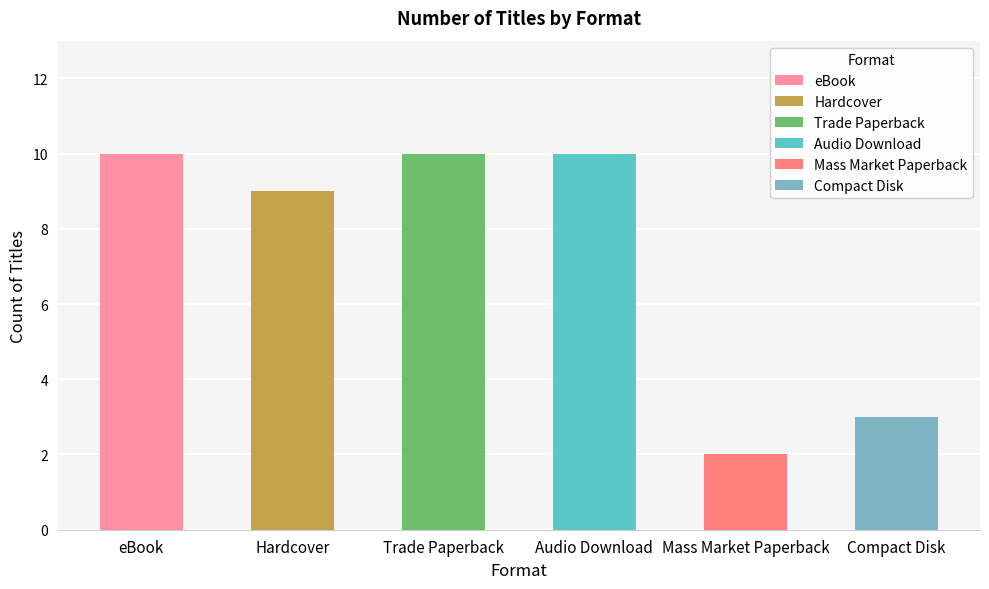

Are the bars grouped side by side (vs. stacked)?

Yes